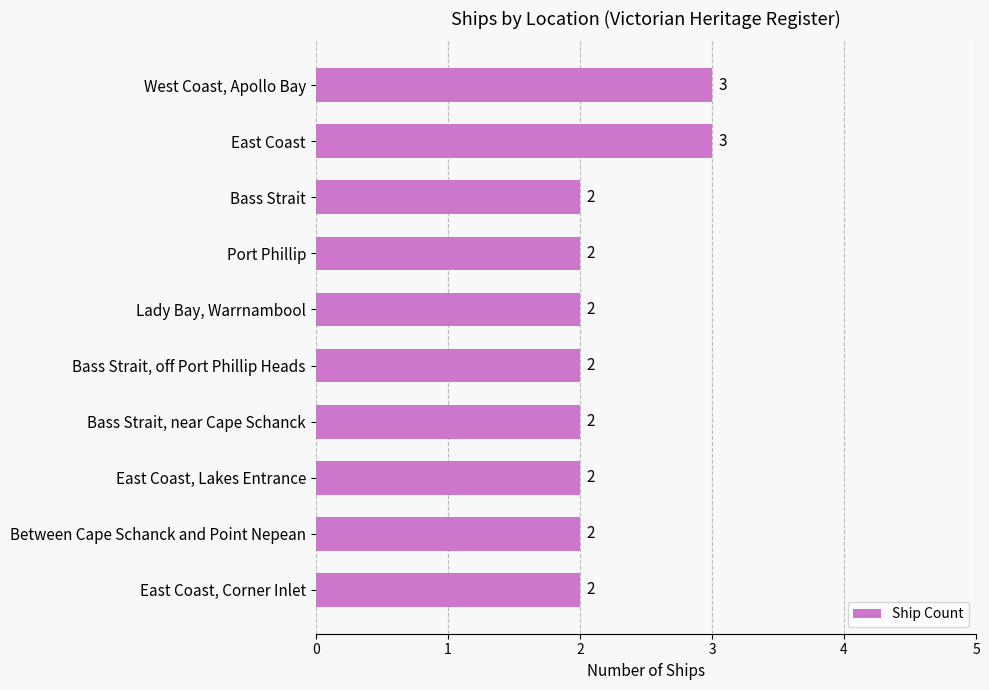

Is it true that the value at East Coast, Corner Inlet is 2?

True